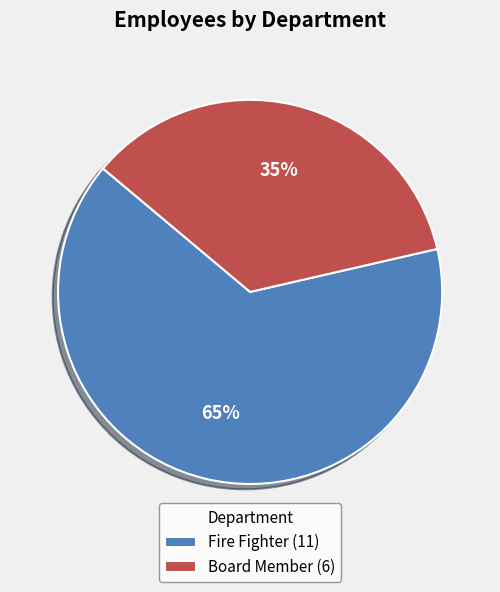

The Board Member slice represents 35% of the pie. True or false?

True